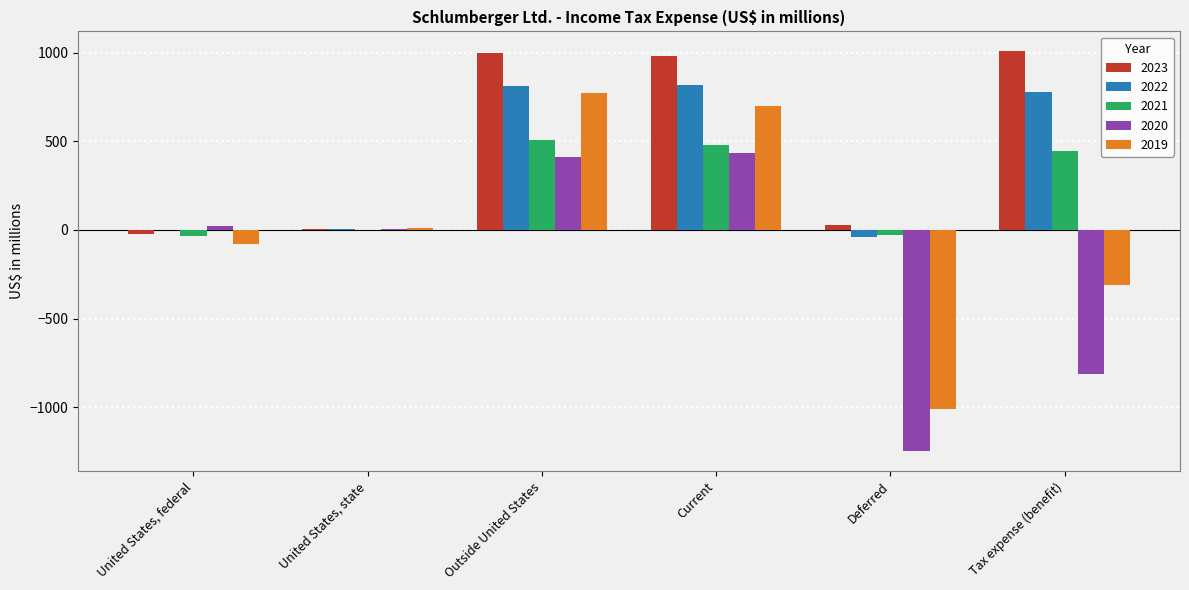

Where is 2019 nearest to the value -120?

United States, federal